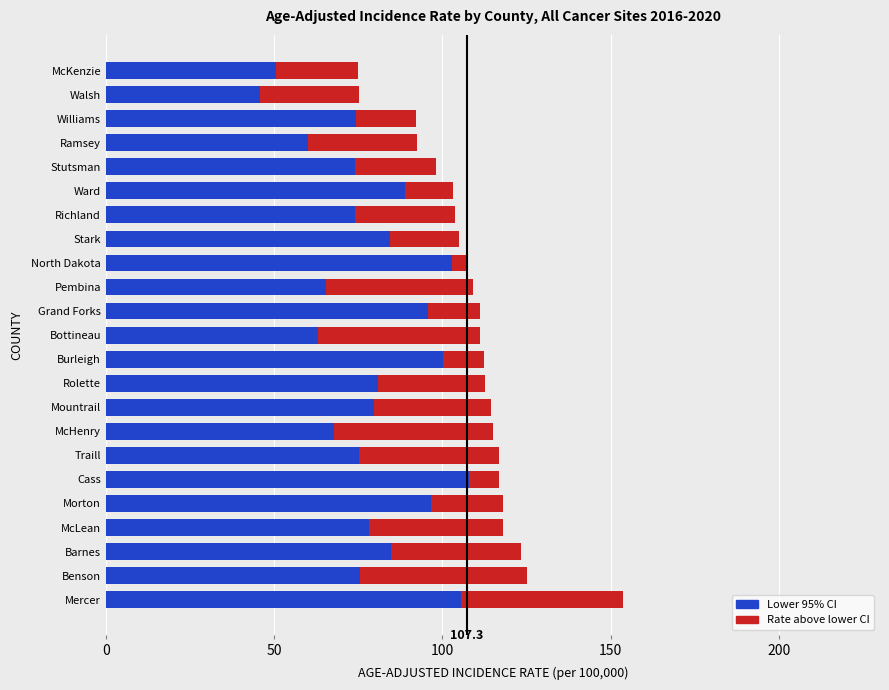

What is the total value across all series at Burleigh?

112.2